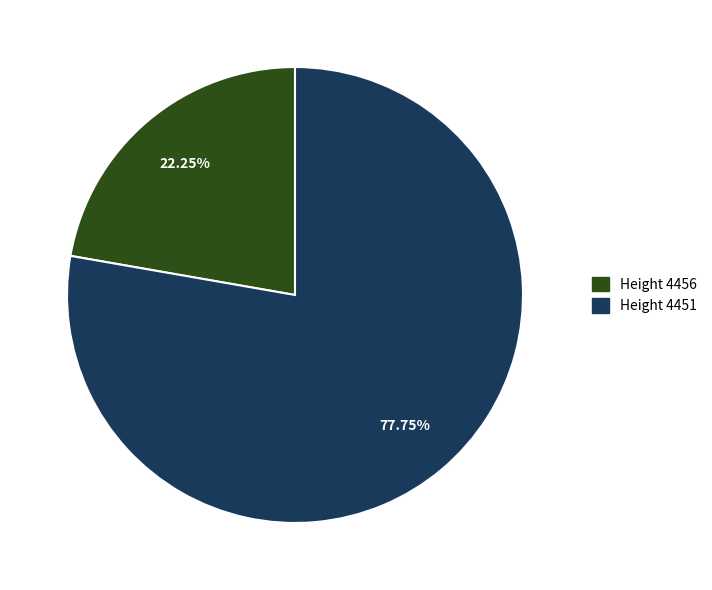

Which category has the biggest portion of the pie?

Height 4451